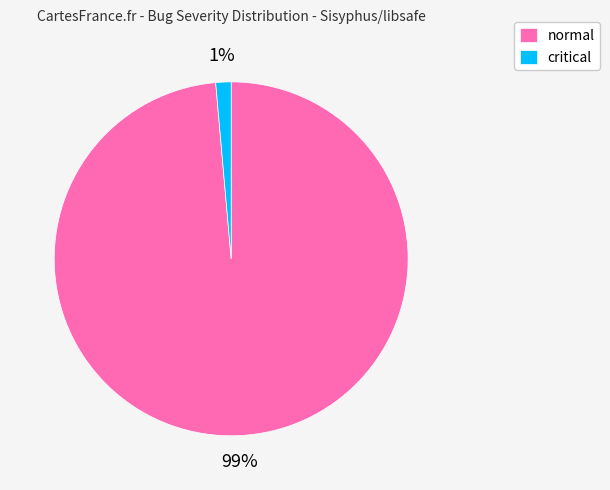

What percentage is the critical slice, to the nearest percent?

1%